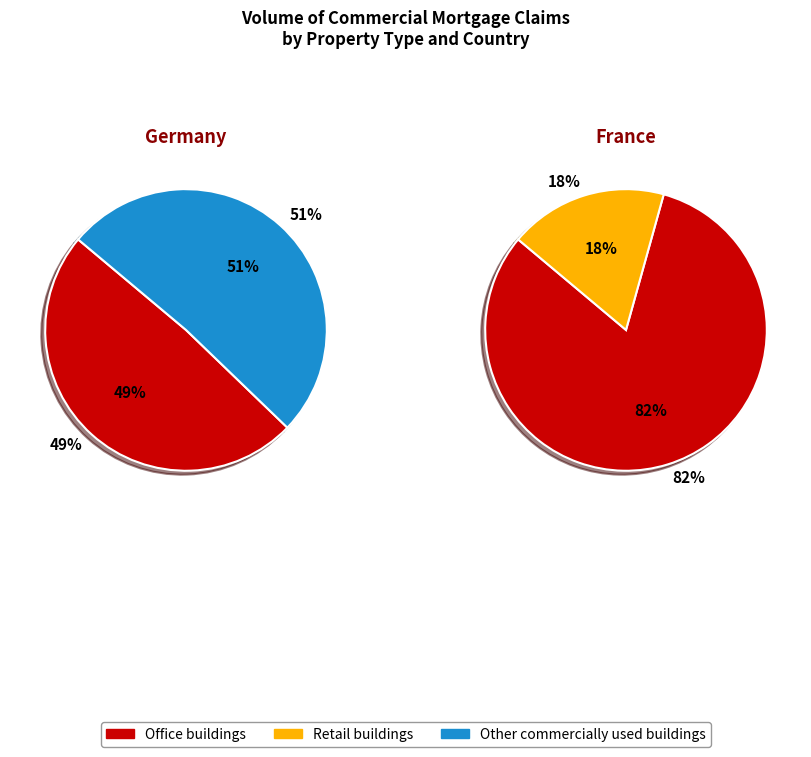

Rank the series by their maximum value, from highest to lowest.

Office buildings, Other commercially used buildings, Retail buildings